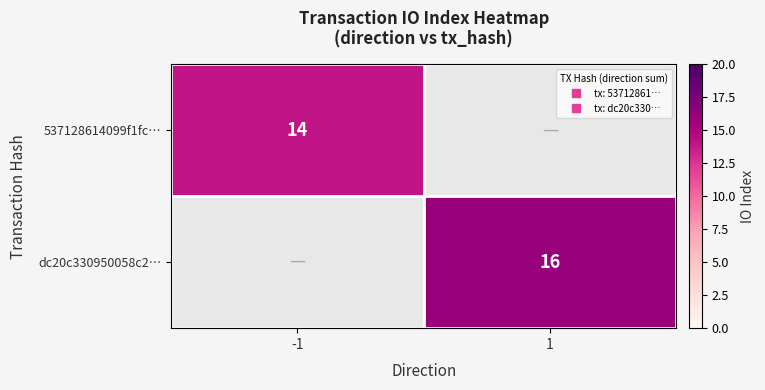

At -1, list the series in order from smallest to largest.

537128614099f1fc…, dc20c330950058c2…